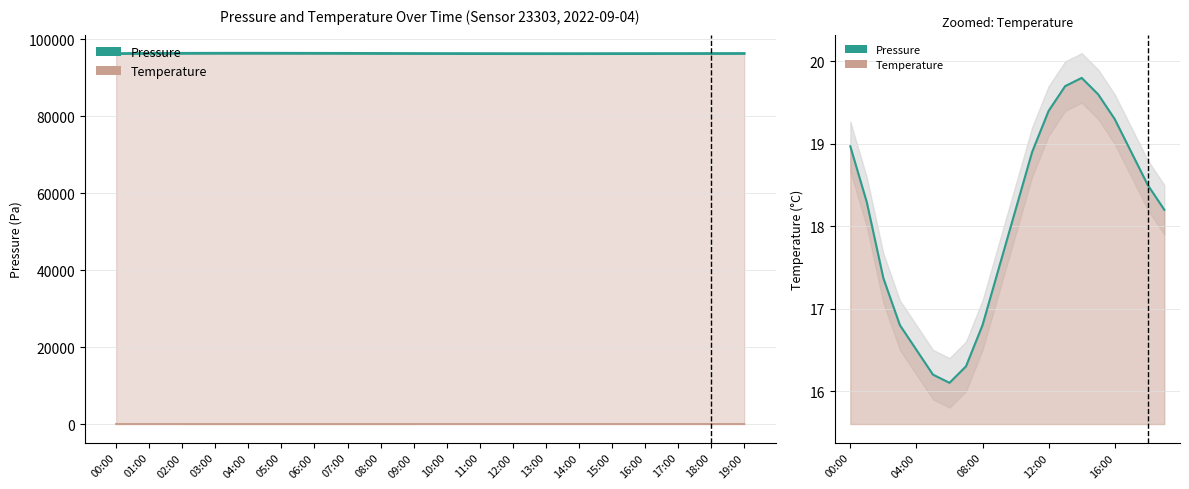

At how many categories does at least one series exceed 73175?

20